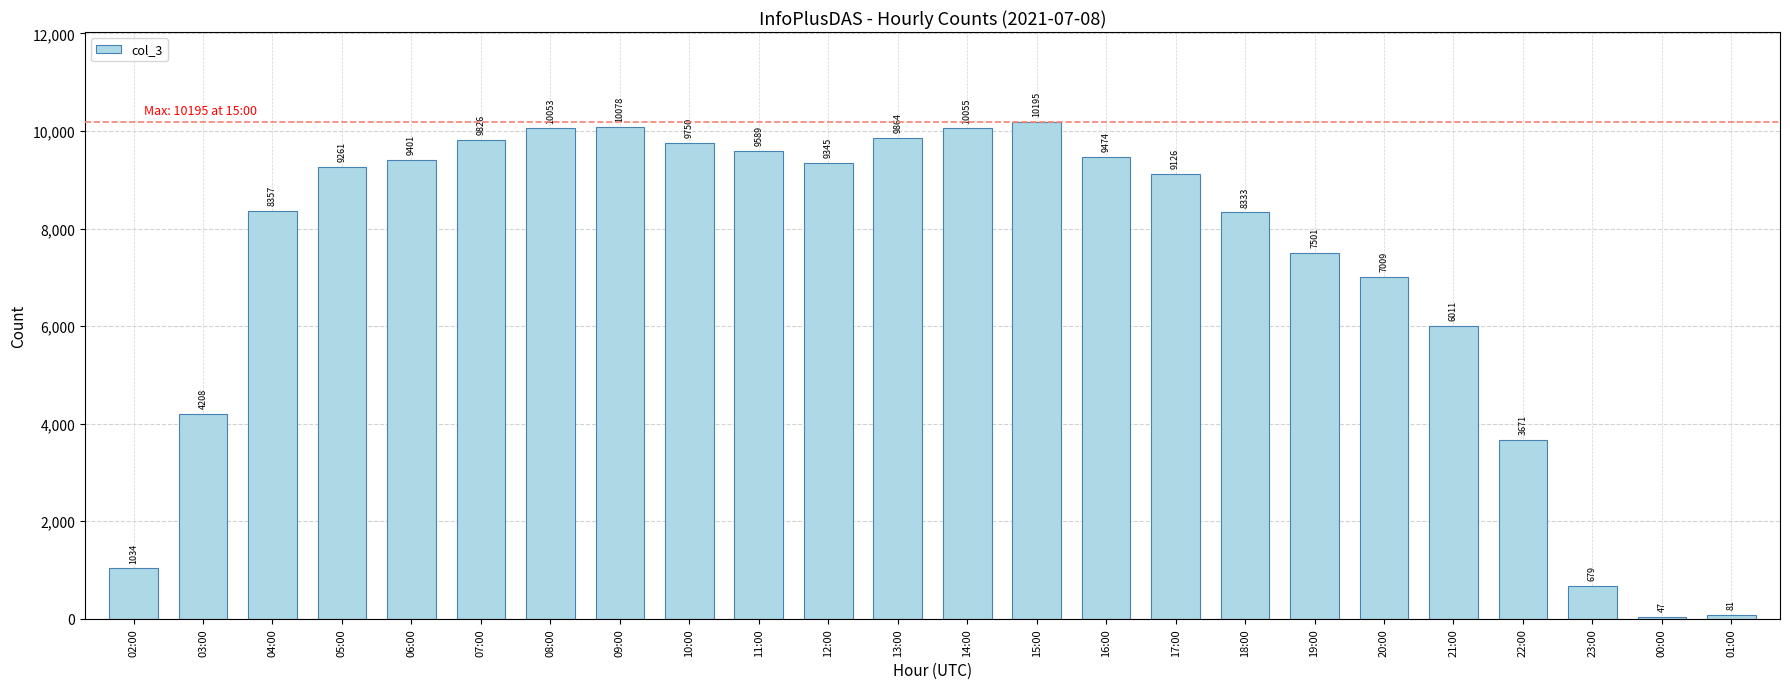

What is the ratio of the value at 05:00 to the value at 17:00?

1.0